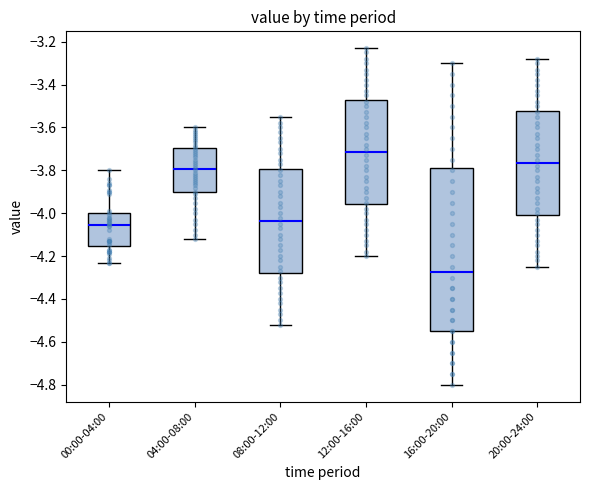

Which box's median line is the lowest?

16:00-20:00